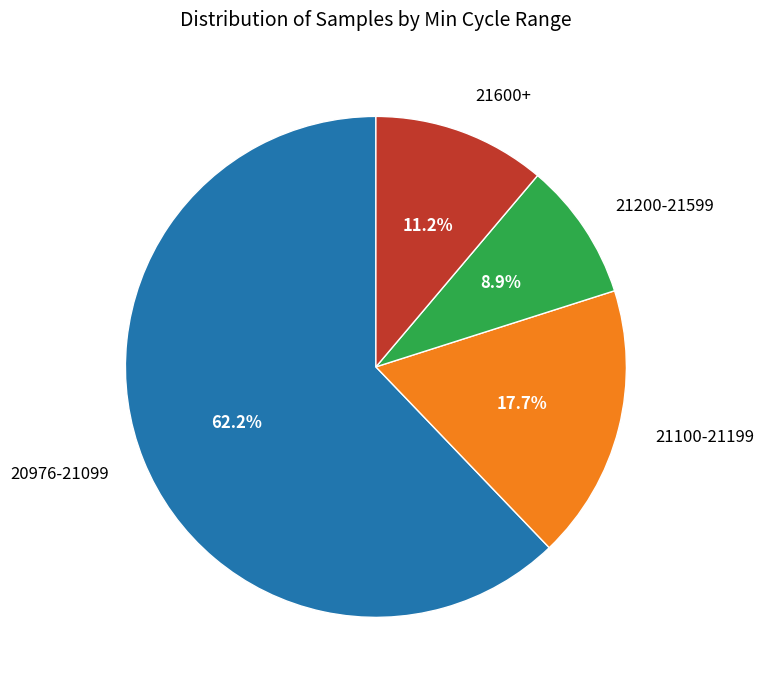

Does 20976-21099 account for over 50% of the chart?

Yes